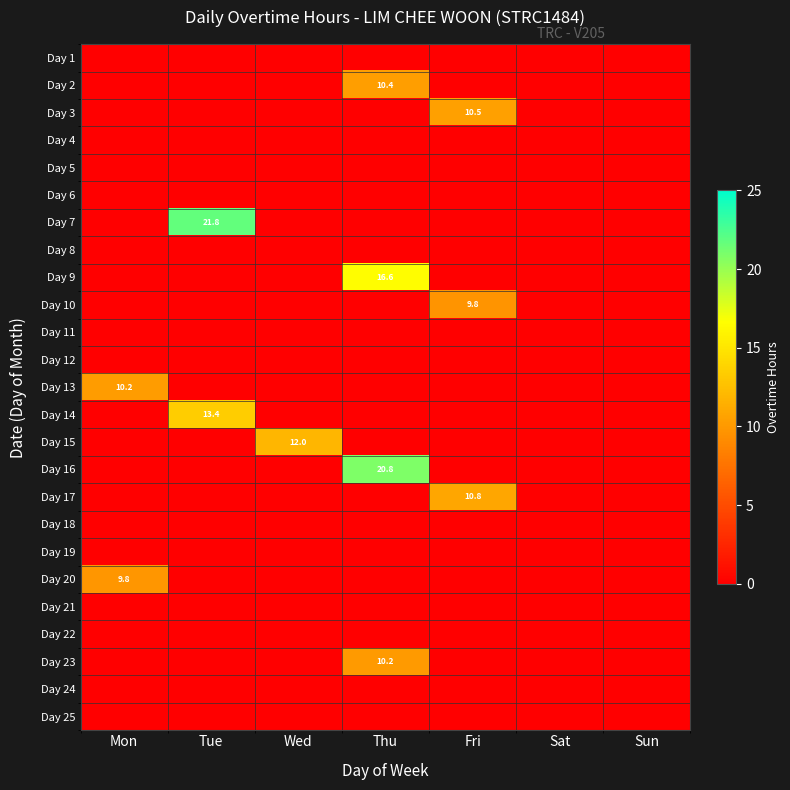

Is it true that Day 3 equals -6.8 at Thu?

False